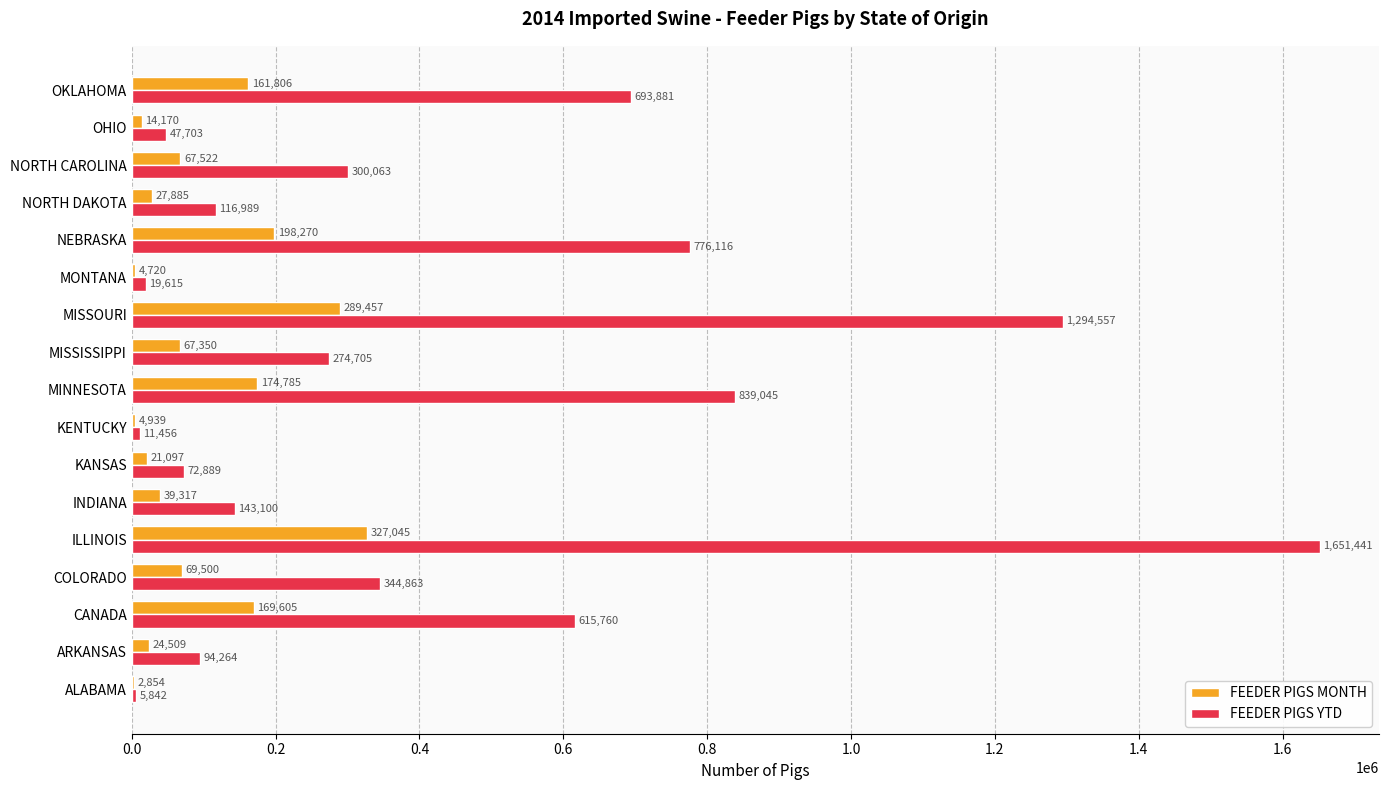

The FEEDER PIGS YTD series shows 143100 at INDIANA. True or false?

True